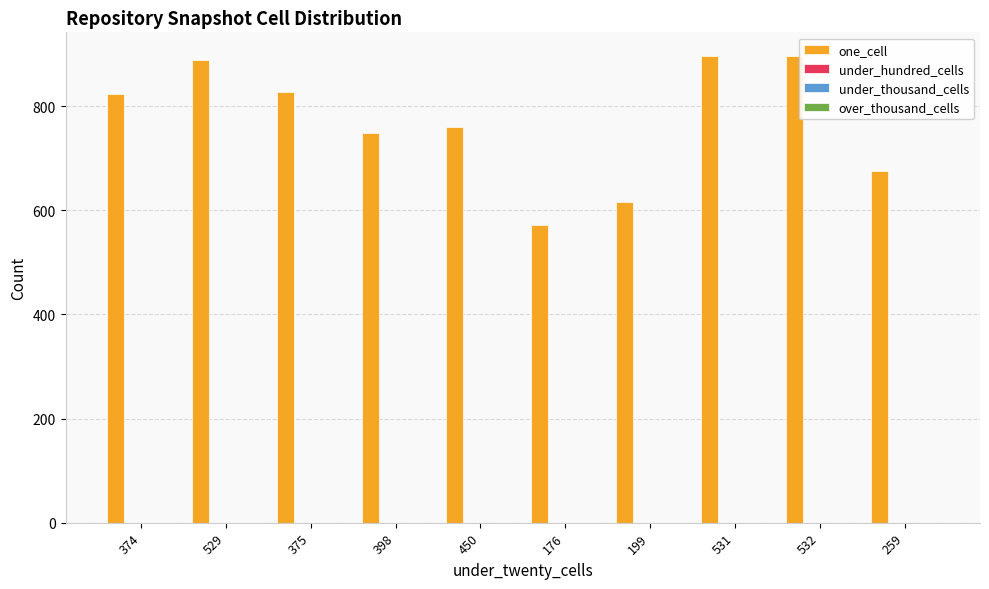

What is the value of the 4th bar from the left?

749